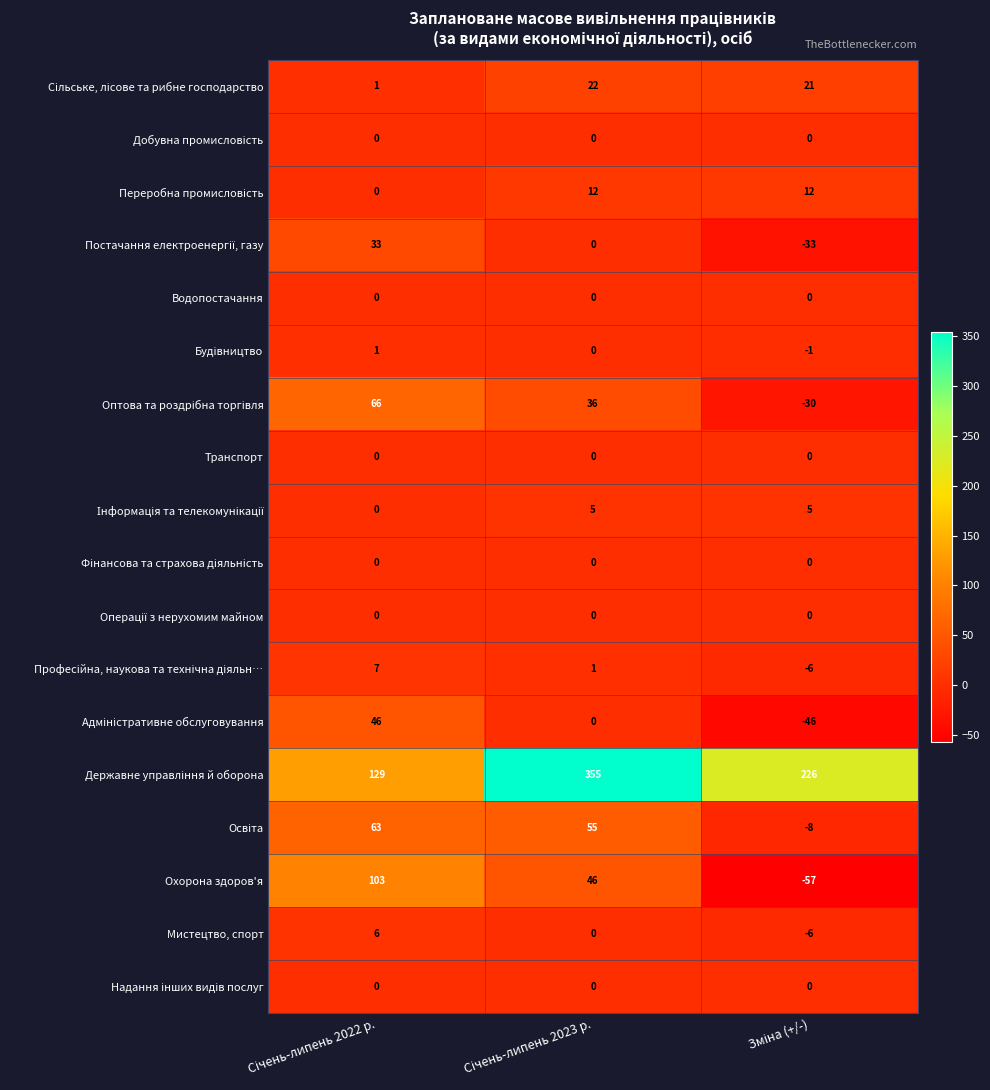

What is the maximum value for Мистецтво, спорт?

6